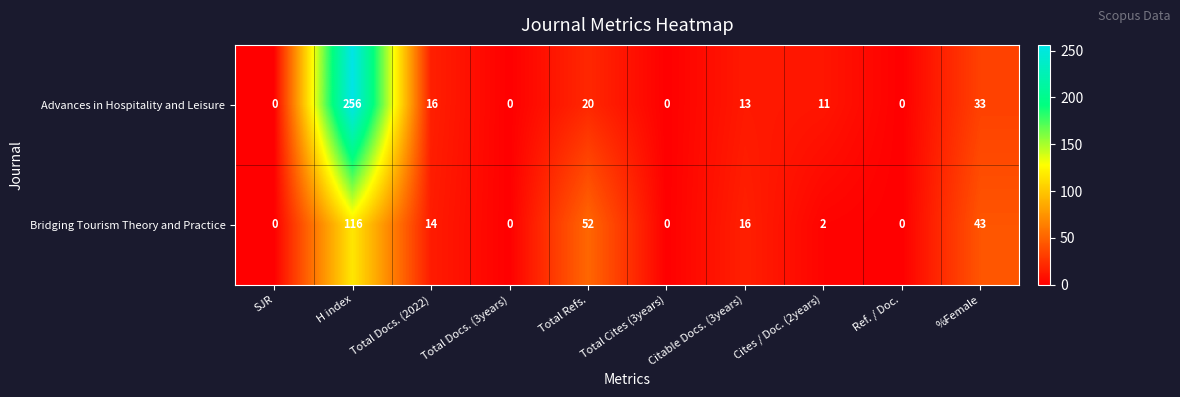

What is the greatest value displayed?

256